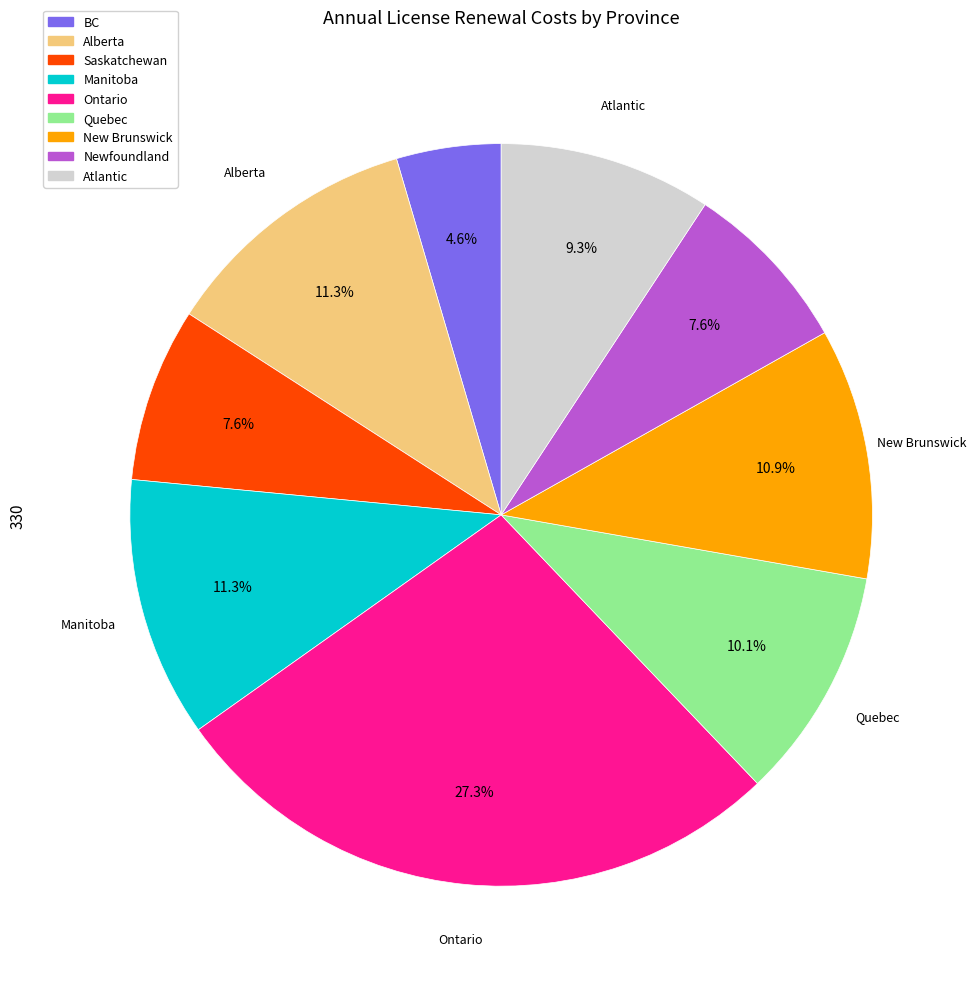

Which has a higher value, Alberta or Atlantic?

Alberta